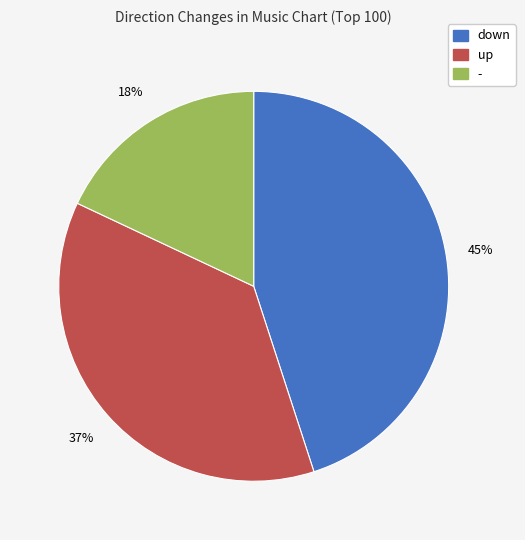

Which slice is the largest?

down